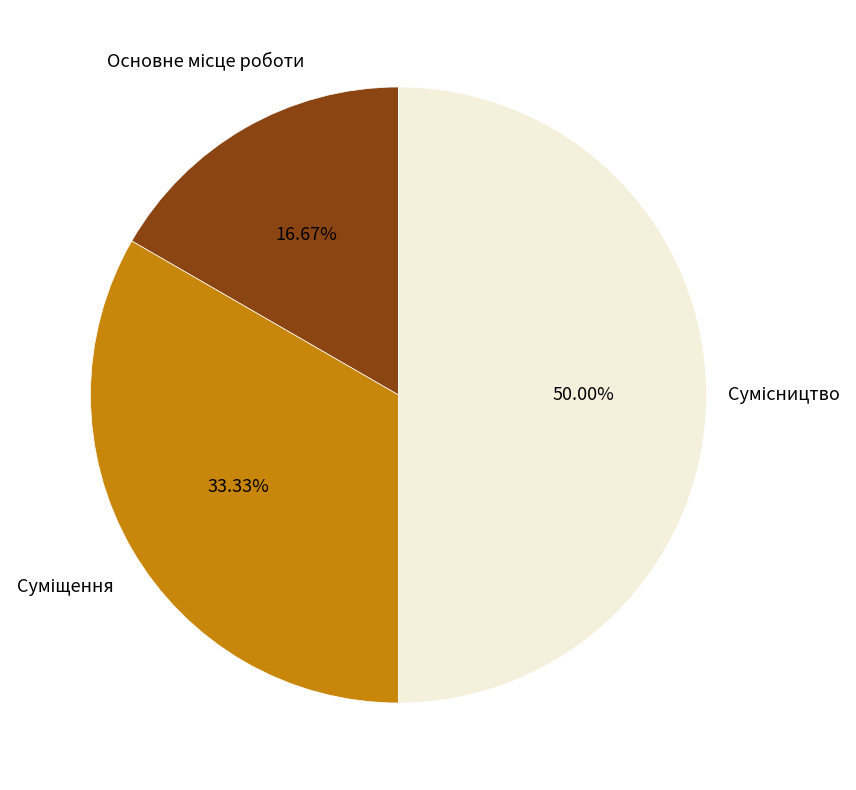

Count the number of slices in the pie.

3